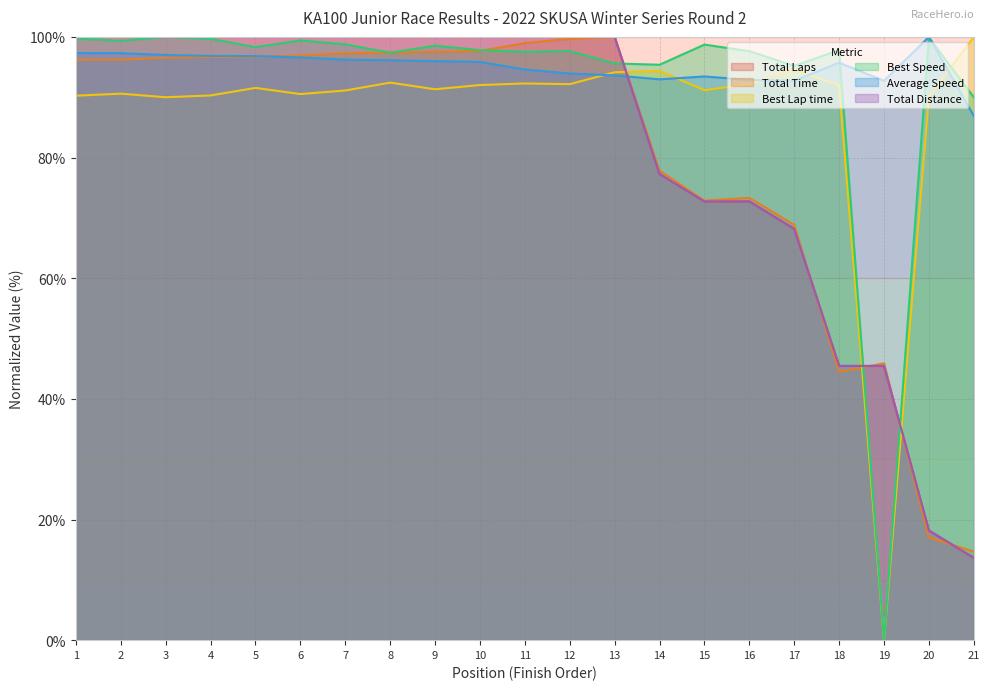

What is the value of the Total Time point at the 2nd from the left?

96.2